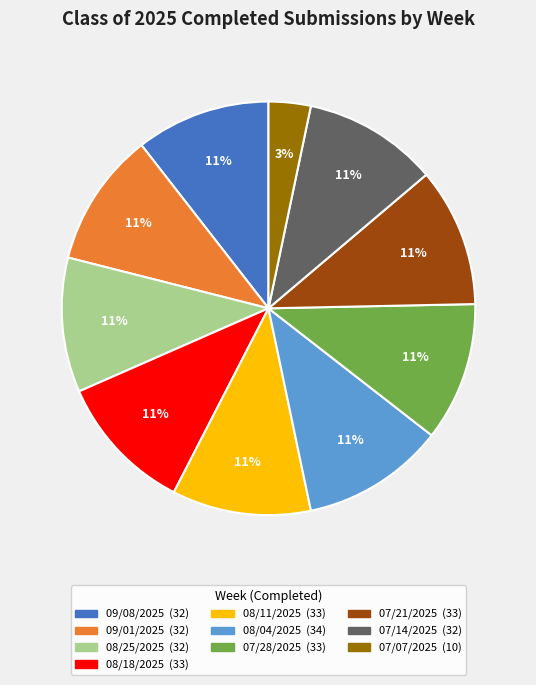

To the nearest percent, what portion does 08/04/2025 represent?

11%